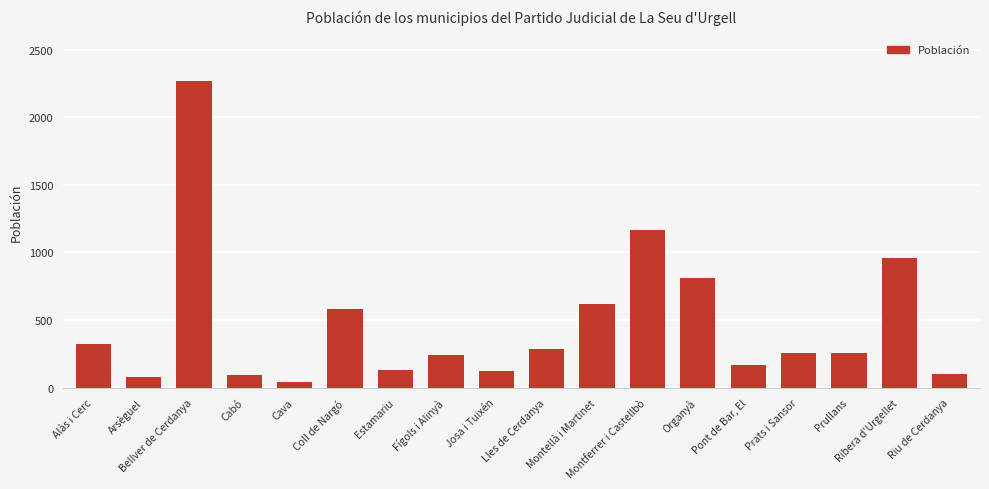

At which label is the value closest to 1153?

Montferrer i Castellbò